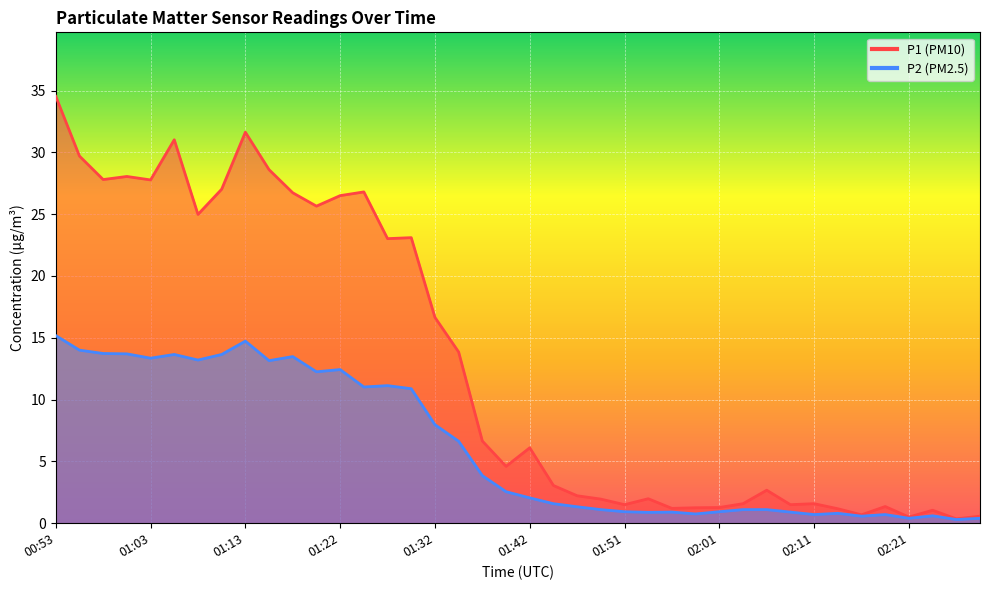

Reading left to right, extract all data points from this chart.

P1: 34.5	29.7	27.8	28.1	27.8	31.0	25.0	27.0	31.6	28.6	26.7	25.6	26.5	26.8	23.0	23.1	16.6	13.8	6.7	4.6	6.1	3.0	2.2	1.9	1.5	2.0	1.2	1.2	1.3	1.6	2.7	1.5	1.6	1.2	0.7	1.4	0.5	1.1	0.3	0.6
P2: 15.2	14.0	13.7	13.7	13.3	13.7	13.2	13.7	14.7	13.2	13.5	12.2	12.4	11.0	11.1	10.9	8.0	6.6	3.9	2.5	2.0	1.6	1.3	1.1	0.9	0.9	0.9	0.8	0.9	1.1	1.1	0.9	0.7	0.8	0.6	0.7	0.4	0.6	0.3	0.4